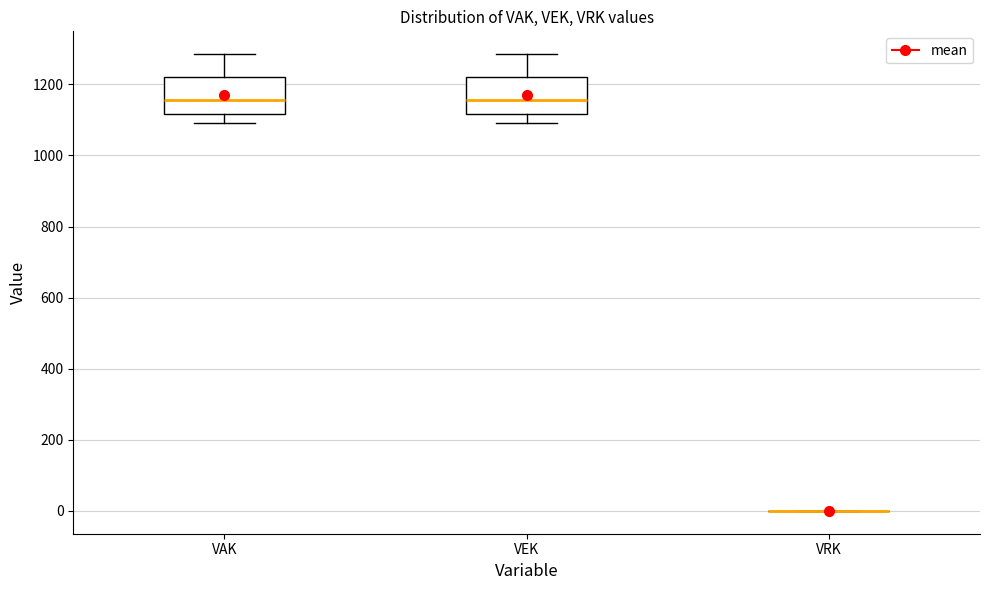

Where does the lower whisker of the box for VAK end on the y-axis? The values are not printed on the chart, so give them approximately, as read against the axis.

1100